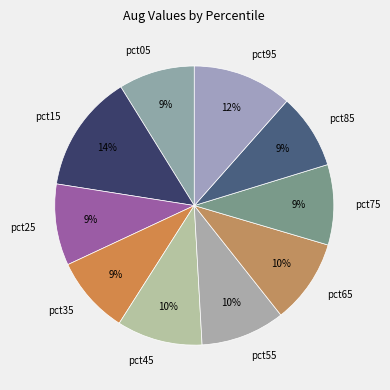

Combined, do pct45 and pct15 account for over 50%?

No